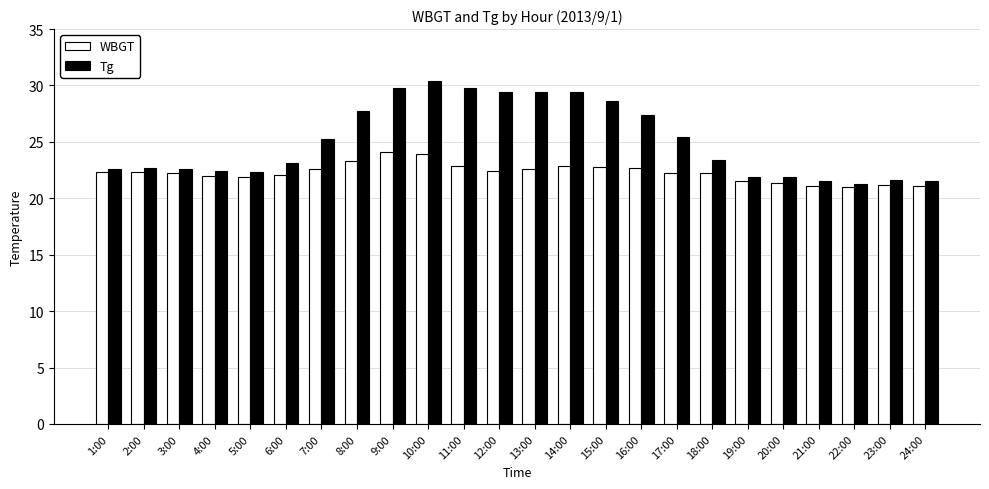

What is the total value across all series at 13:00?

52.0